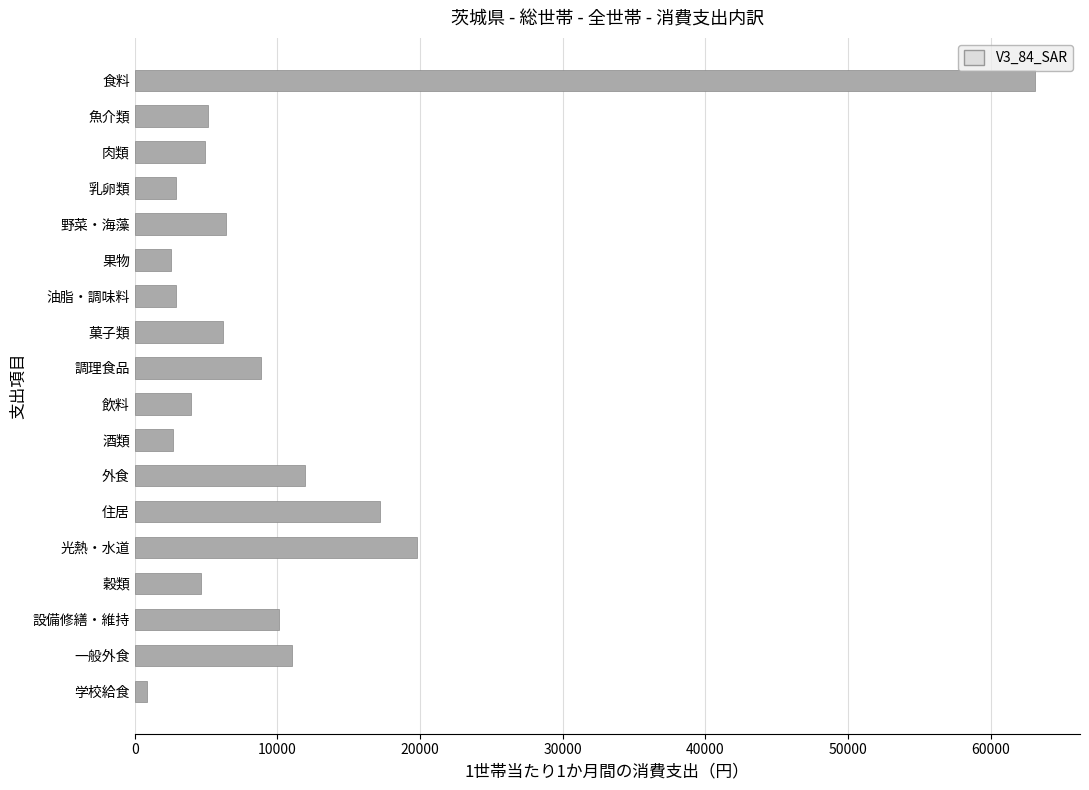

What is the label of the 8th bar from the bottom?

酒類